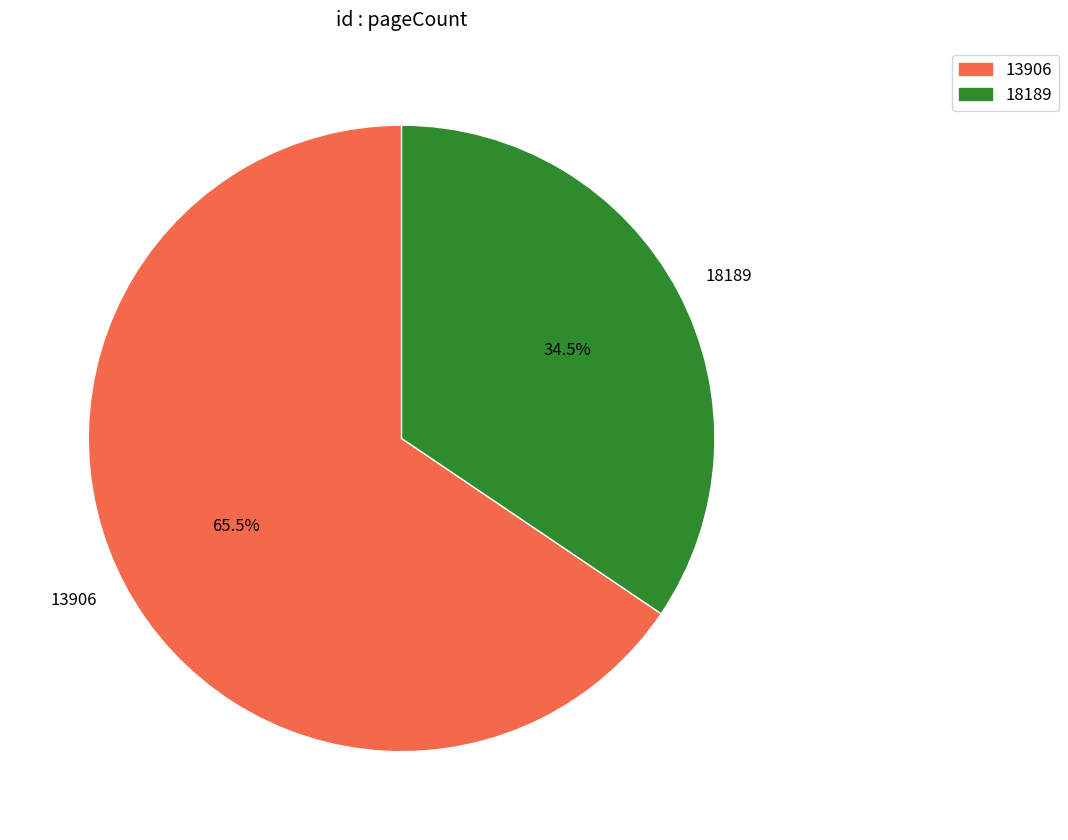

What is the ratio of the value at 13906 to the value at 18189?

1.9